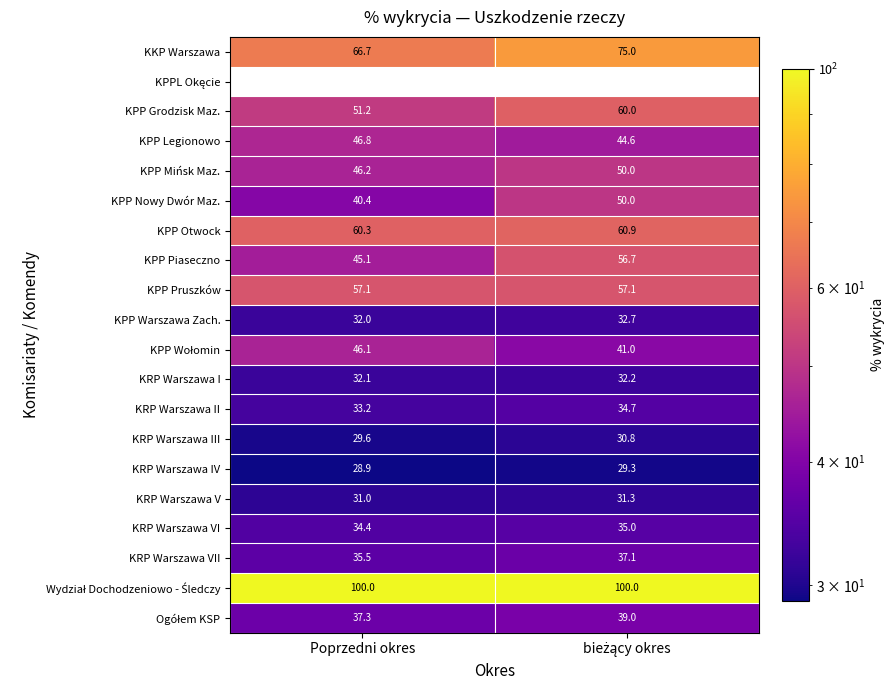

What is the sum of all KPP Nowy Dwór Maz. values?

90.4